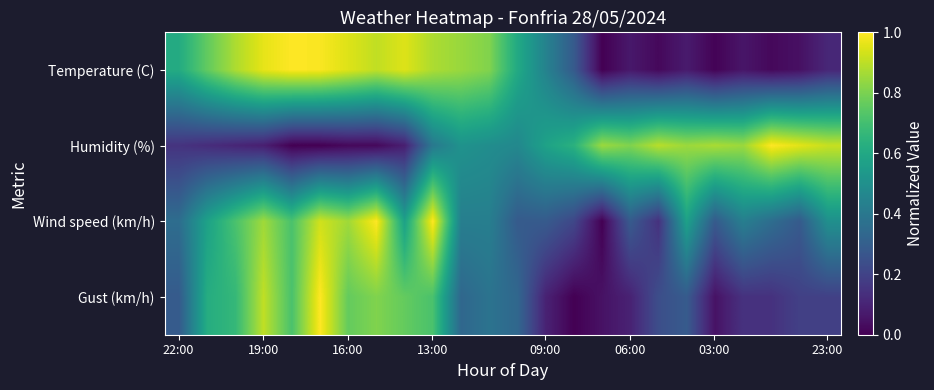

Rank the series by their maximum value, from lowest to highest.

Temperature (C), Humidity (%), Wind speed (km/h), Gust (km/h)